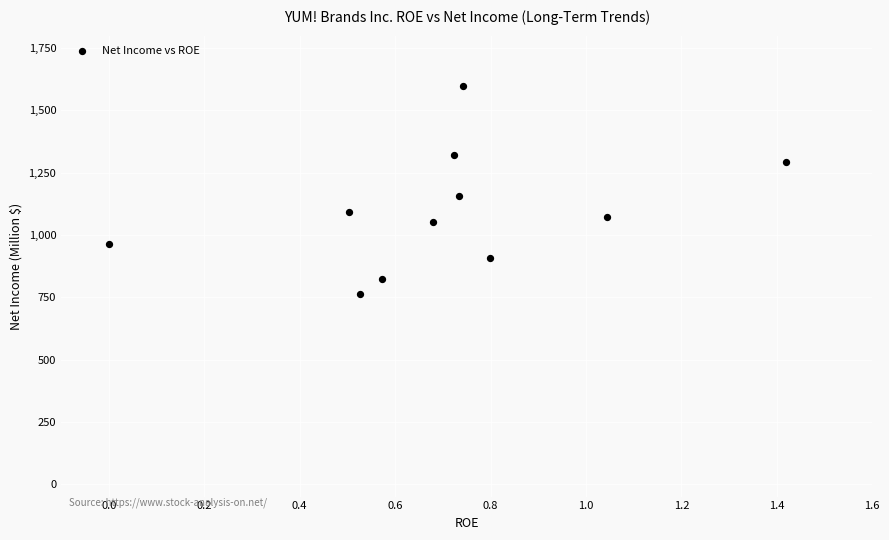

What Y value in the scatter plot is closest to 1179?

1158